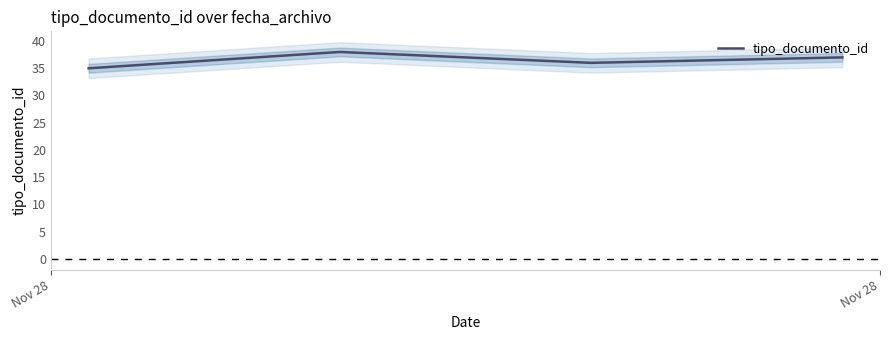

Is this an area chart (filled region under the line)?

No